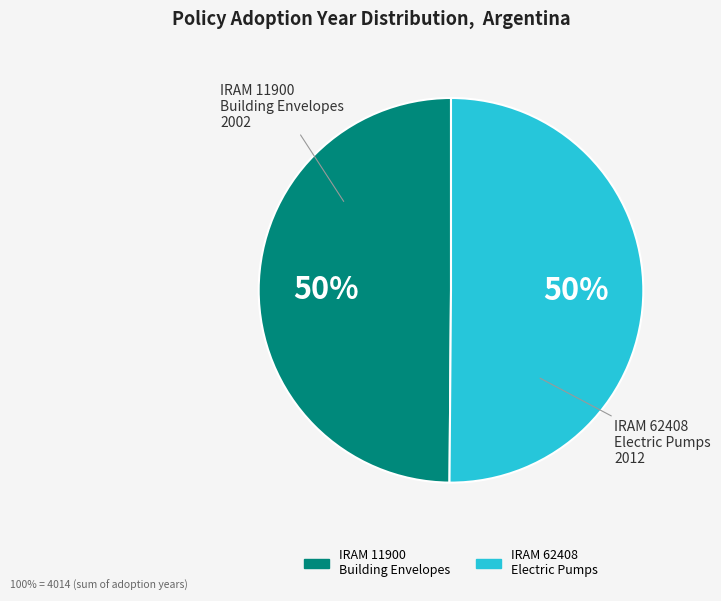

Count the number of slices in the pie.

2